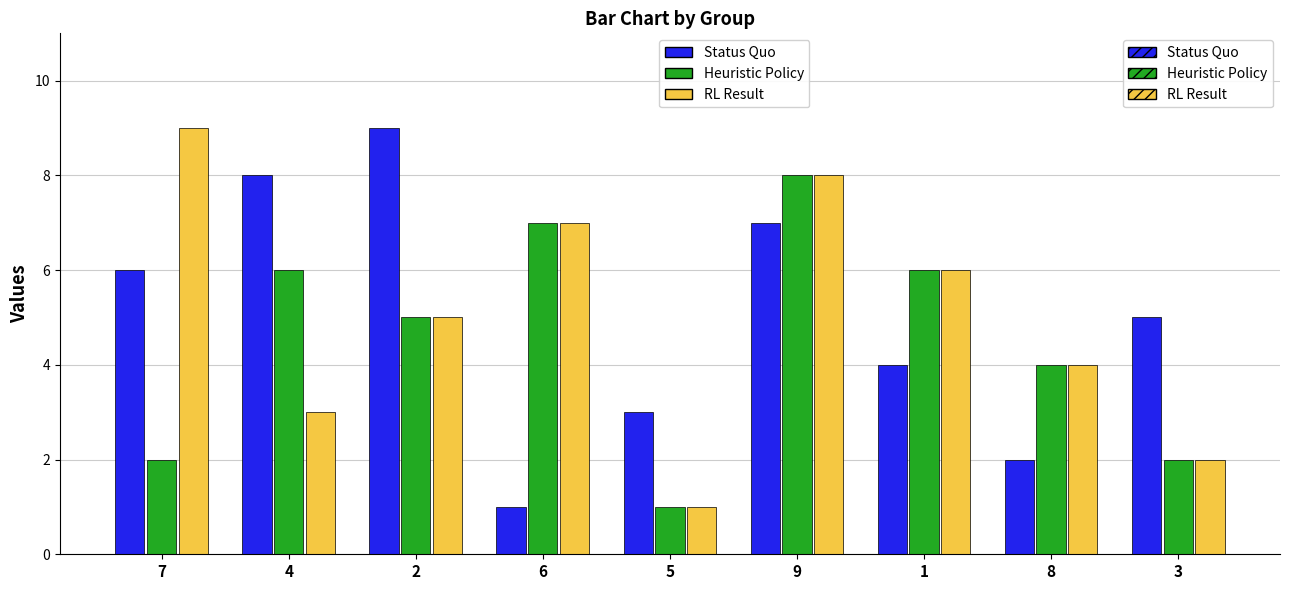

Is it true that Heuristic Policy equals 7 at 8?

False